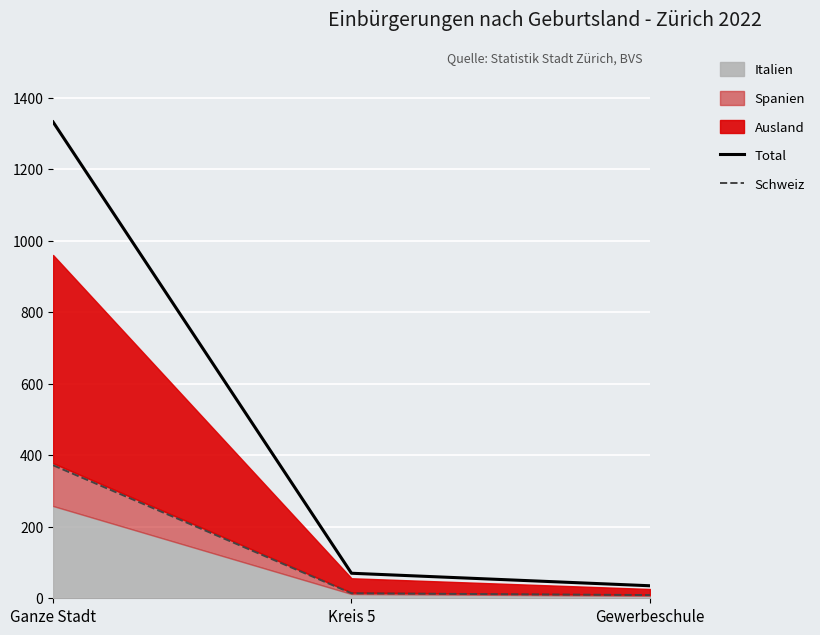

Is the value of Schweiz at Gewerbeschule greater than the value of Total at Kreis 5?

No